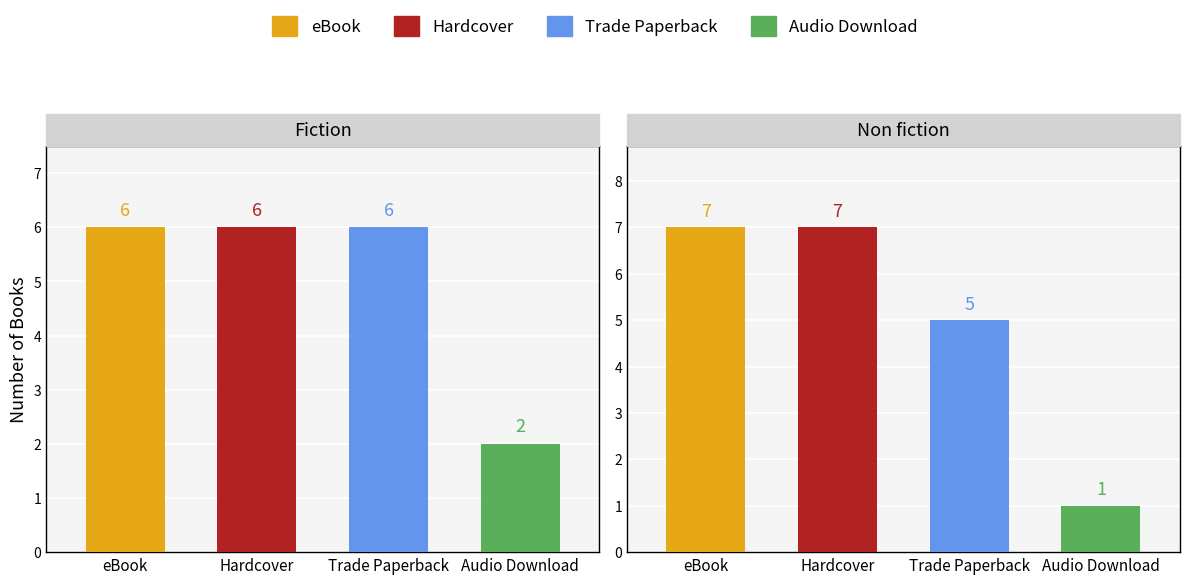

Rank the series by their maximum value, from lowest to highest.

Audio Download, Trade Paperback, eBook, Hardcover